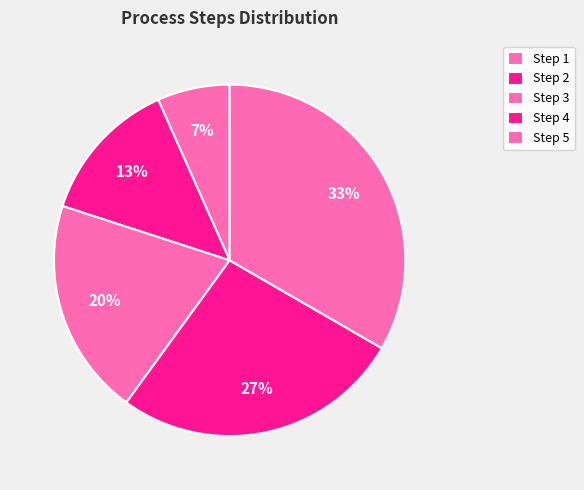

Which slice is the smallest?

Step 1